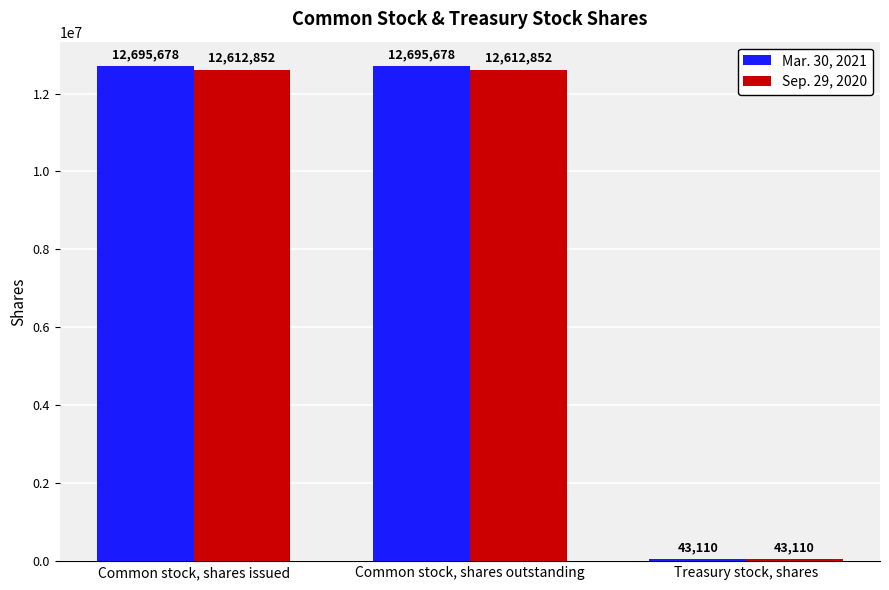

The value of Sep. 29, 2020 at Common stock, shares outstanding is 20113790. True or false?

False